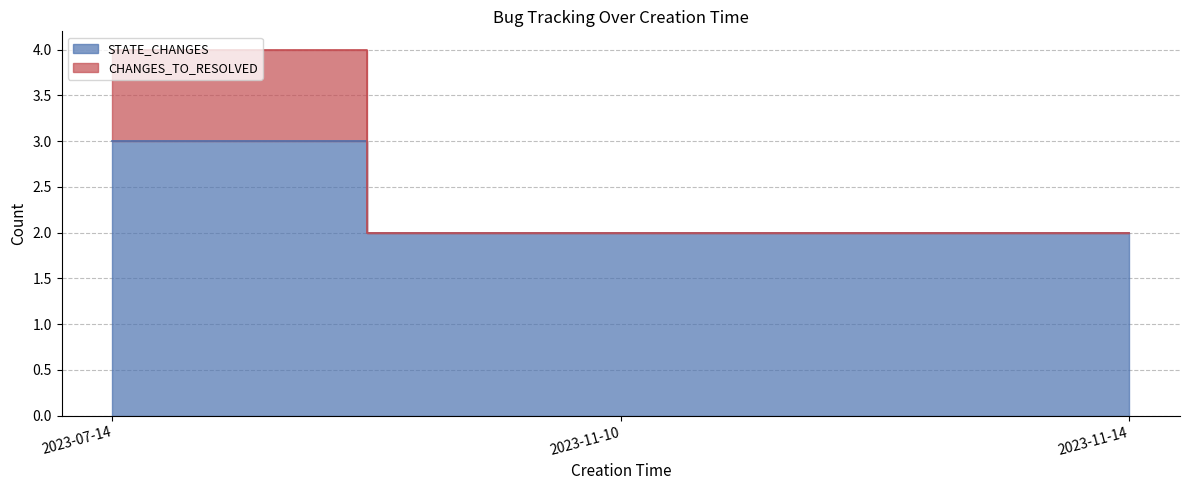

Rank the series by their maximum value, from highest to lowest.

CHANGES_TO_RESOLVED, STATE_CHANGES